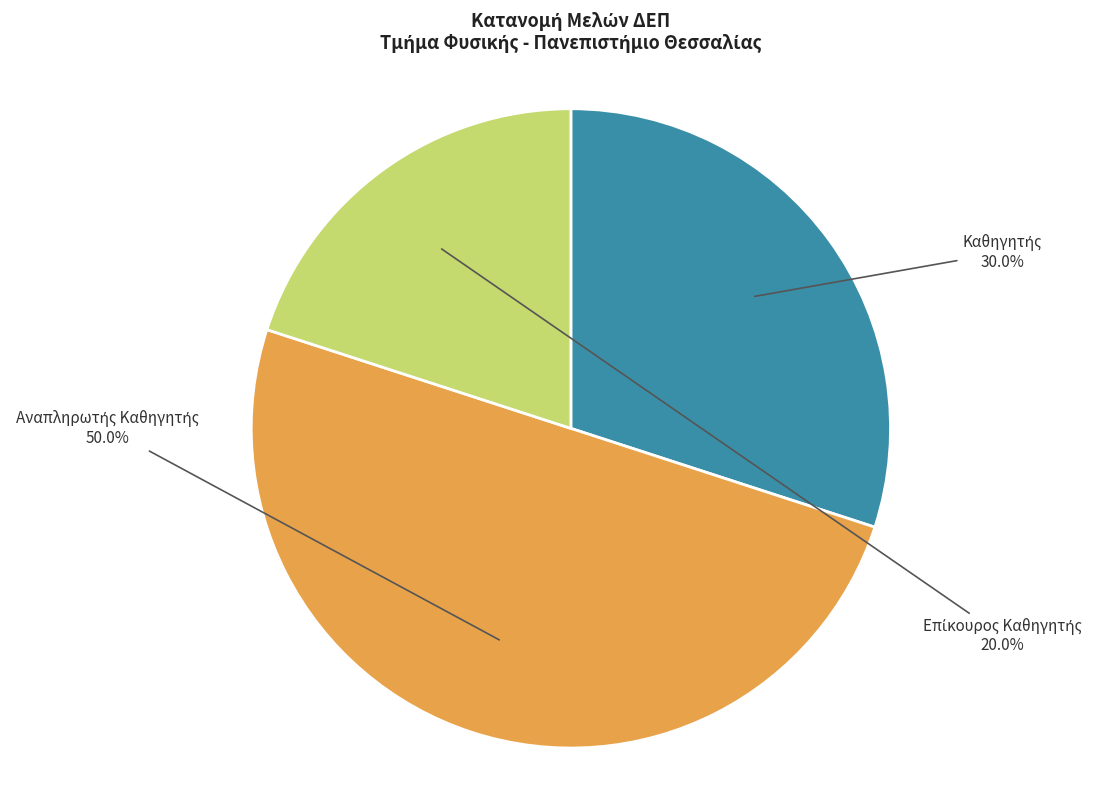

To the nearest percent, what percentage of the pie is Επίκουρος Καθηγητής?

20%